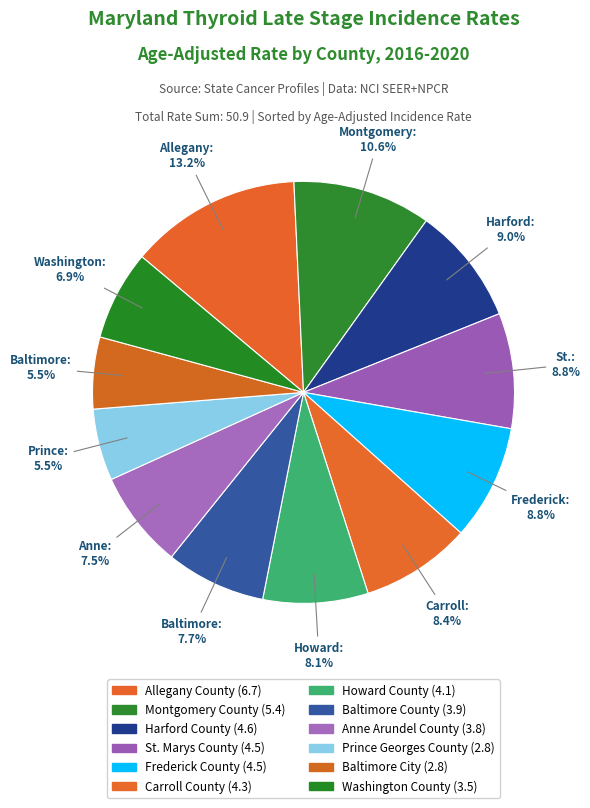

Rank the categories by value from highest to lowest.

Allegany County, Montgomery County, Harford County, St. Marys County, Frederick County, Carroll County, Howard County, Baltimore County, Anne Arundel County, Washington County, Prince Georges County, Baltimore City